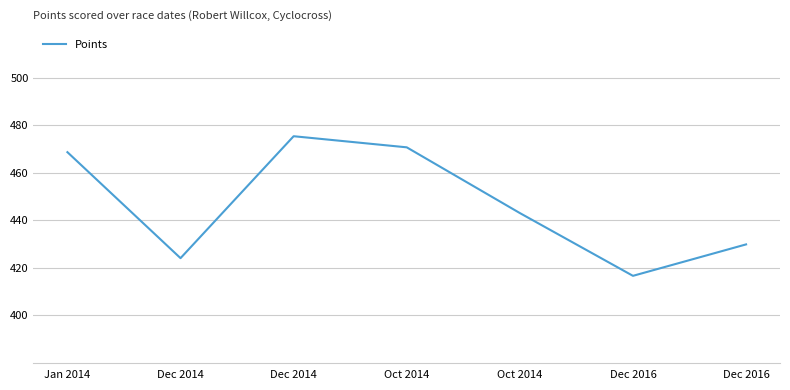

Rank the categories by value from highest to lowest.

Dec 2014, Oct 2014, Jan 2014, Oct 2014, Dec 2016, Dec 2014, Dec 2016